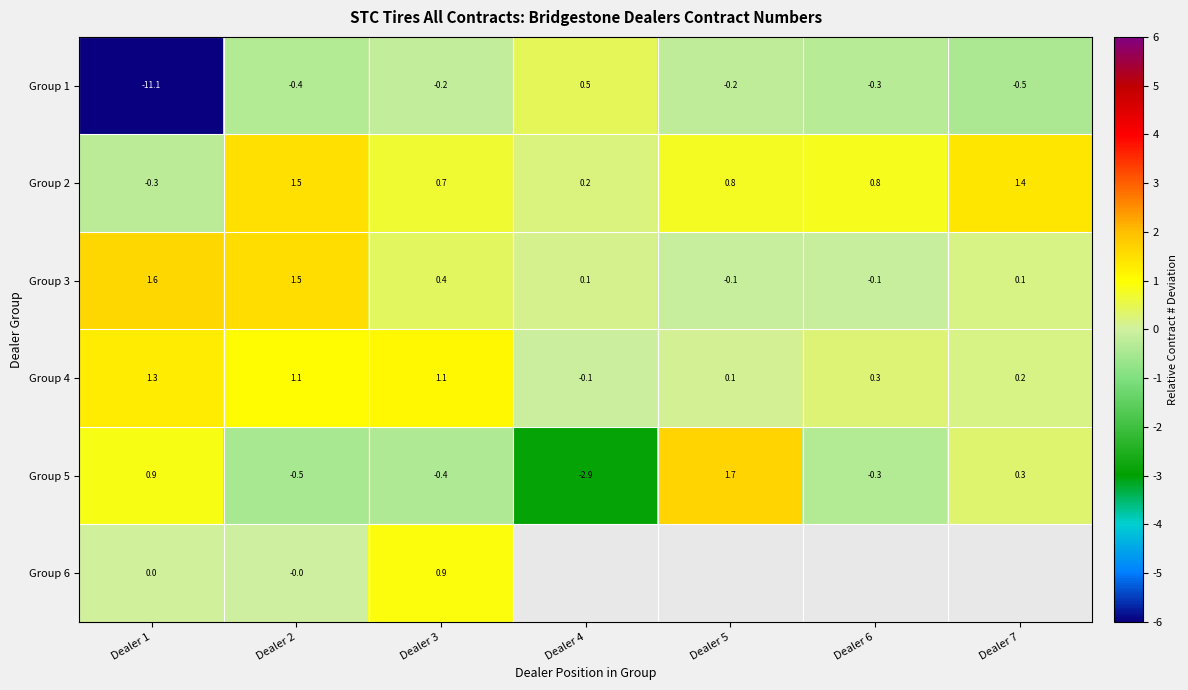

What is the maximum value shown in the chart?

1.7